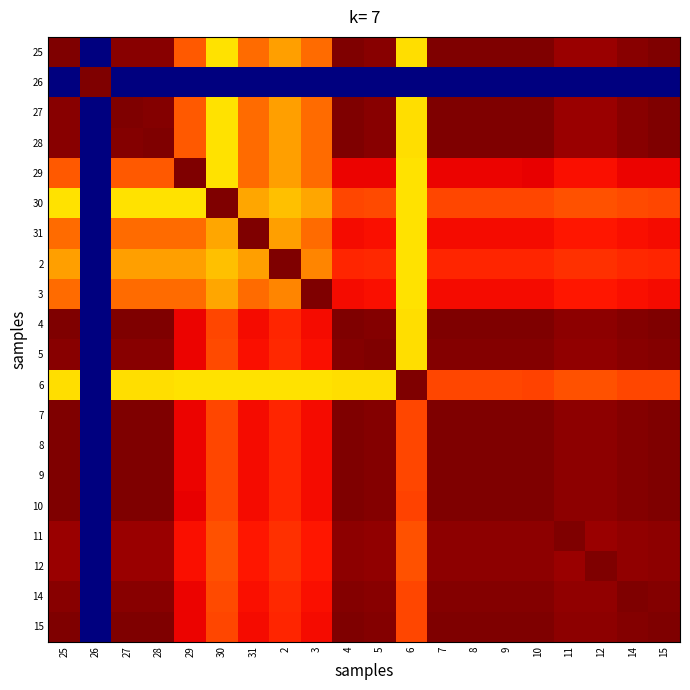

Reading left to right, extract all data points from this chart.

25: 25=14.1	26=0.0	27=13.9	28=13.9	29=11.4	30=9.4	31=11.2	2=10.4	3=11.2	4=14.0	5=13.9	6=9.4	7=14.0	8=14.0	9=14.0	10=14.1	11=13.7	12=13.7	14=13.9	15=14.0
26: 25=0.0	26=14.1	27=0.0	28=0.0	29=0.0	30=0.0	31=0.0	2=0.0	3=0.0	4=0.0	5=0.0	6=0.0	7=0.0	8=0.0	9=0.0	10=0.0	11=0.0	12=0.0	14=0.0	15=0.0
27: 25=13.9	26=0.0	27=14.1	28=14.0	29=11.4	30=9.4	31=11.2	2=10.4	3=11.2	4=14.0	5=13.9	6=9.4	7=14.0	8=14.0	9=14.0	10=14.1	11=13.7	12=13.7	14=13.9	15=14.0
28: 25=13.9	26=0.0	27=14.0	28=14.1	29=11.4	30=9.4	31=11.2	2=10.4	3=11.2	4=14.0	5=13.9	6=9.4	7=14.0	8=14.0	9=14.0	10=14.1	11=13.7	12=13.7	14=13.9	15=14.0
29: 25=11.4	26=0.0	27=11.4	28=11.4	29=14.1	30=9.4	31=11.2	2=10.4	3=11.2	4=12.7	5=12.7	6=9.4	7=12.7	8=12.7	9=12.7	10=12.7	11=12.6	12=12.6	14=12.7	15=12.7
30: 25=9.4	26=0.0	27=9.4	28=9.4	29=9.4	30=14.1	31=10.3	2=9.9	3=10.3	4=11.7	5=11.7	6=9.4	7=11.7	8=11.7	9=11.7	10=11.7	11=11.6	12=11.6	14=11.7	15=11.7
31: 25=11.2	26=0.0	27=11.2	28=11.2	29=11.2	30=10.3	31=14.1	2=10.4	3=11.2	4=12.6	5=12.6	6=9.4	7=12.6	8=12.6	9=12.6	10=12.6	11=12.4	12=12.4	14=12.6	15=12.6
2: 25=10.4	26=0.0	27=10.4	28=10.4	29=10.4	30=9.9	31=10.4	2=14.1	3=10.8	4=12.2	5=12.2	6=9.4	7=12.2	8=12.2	9=12.2	10=12.2	11=12.1	12=12.0	14=12.2	15=12.2
3: 25=11.2	26=0.0	27=11.2	28=11.2	29=11.2	30=10.3	31=11.2	2=10.8	3=14.1	4=12.6	5=12.6	6=9.4	7=12.6	8=12.6	9=12.6	10=12.6	11=12.4	12=12.4	14=12.6	15=12.6
4: 25=14.0	26=0.0	27=14.0	28=14.0	29=12.7	30=11.7	31=12.6	2=12.2	3=12.6	4=14.1	5=14.0	6=9.4	7=14.0	8=14.0	9=14.0	10=14.0	11=13.9	12=13.9	14=14.0	15=14.0
5: 25=13.9	26=0.0	27=13.9	28=13.9	29=12.7	30=11.7	31=12.6	2=12.2	3=12.6	4=14.0	5=14.1	6=9.4	7=14.0	8=14.0	9=14.0	10=14.0	11=13.8	12=13.8	14=13.9	15=14.0
6: 25=9.4	26=0.0	27=9.4	28=9.4	29=9.4	30=9.4	31=9.4	2=9.4	3=9.4	4=9.4	5=9.4	6=14.1	7=11.7	8=11.7	9=11.7	10=11.8	11=11.6	12=11.6	14=11.7	15=11.7
7: 25=14.0	26=0.0	27=14.0	28=14.0	29=12.7	30=11.7	31=12.6	2=12.2	3=12.6	4=14.0	5=14.0	6=11.7	7=14.1	8=14.0	9=14.0	10=14.0	11=13.9	12=13.9	14=14.0	15=14.0
8: 25=14.0	26=0.0	27=14.0	28=14.0	29=12.7	30=11.7	31=12.6	2=12.2	3=12.6	4=14.0	5=14.0	6=11.7	7=14.0	8=14.1	9=14.0	10=14.0	11=13.9	12=13.9	14=14.0	15=14.0
9: 25=14.0	26=0.0	27=14.0	28=14.0	29=12.7	30=11.7	31=12.6	2=12.2	3=12.6	4=14.0	5=14.0	6=11.7	7=14.0	8=14.0	9=14.1	10=14.0	11=13.9	12=13.9	14=14.0	15=14.0
10: 25=14.1	26=0.0	27=14.1	28=14.1	29=12.7	30=11.7	31=12.6	2=12.2	3=12.6	4=14.0	5=14.0	6=11.8	7=14.0	8=14.0	9=14.0	10=14.1	11=13.9	12=13.9	14=14.0	15=14.0
11: 25=13.7	26=0.0	27=13.7	28=13.7	29=12.6	30=11.6	31=12.4	2=12.1	3=12.4	4=13.9	5=13.8	6=11.6	7=13.9	8=13.9	9=13.9	10=13.9	11=14.1	12=13.7	14=13.8	15=13.9
12: 25=13.7	26=0.0	27=13.7	28=13.7	29=12.6	30=11.6	31=12.4	2=12.0	3=12.4	4=13.9	5=13.8	6=11.6	7=13.9	8=13.9	9=13.9	10=13.9	11=13.7	12=14.1	14=13.8	15=13.9
14: 25=13.9	26=0.0	27=13.9	28=13.9	29=12.7	30=11.7	31=12.6	2=12.2	3=12.6	4=14.0	5=13.9	6=11.7	7=14.0	8=14.0	9=14.0	10=14.0	11=13.8	12=13.8	14=14.1	15=14.0
15: 25=14.0	26=0.0	27=14.0	28=14.0	29=12.7	30=11.7	31=12.6	2=12.2	3=12.6	4=14.0	5=14.0	6=11.7	7=14.0	8=14.0	9=14.0	10=14.0	11=13.9	12=13.9	14=14.0	15=14.1